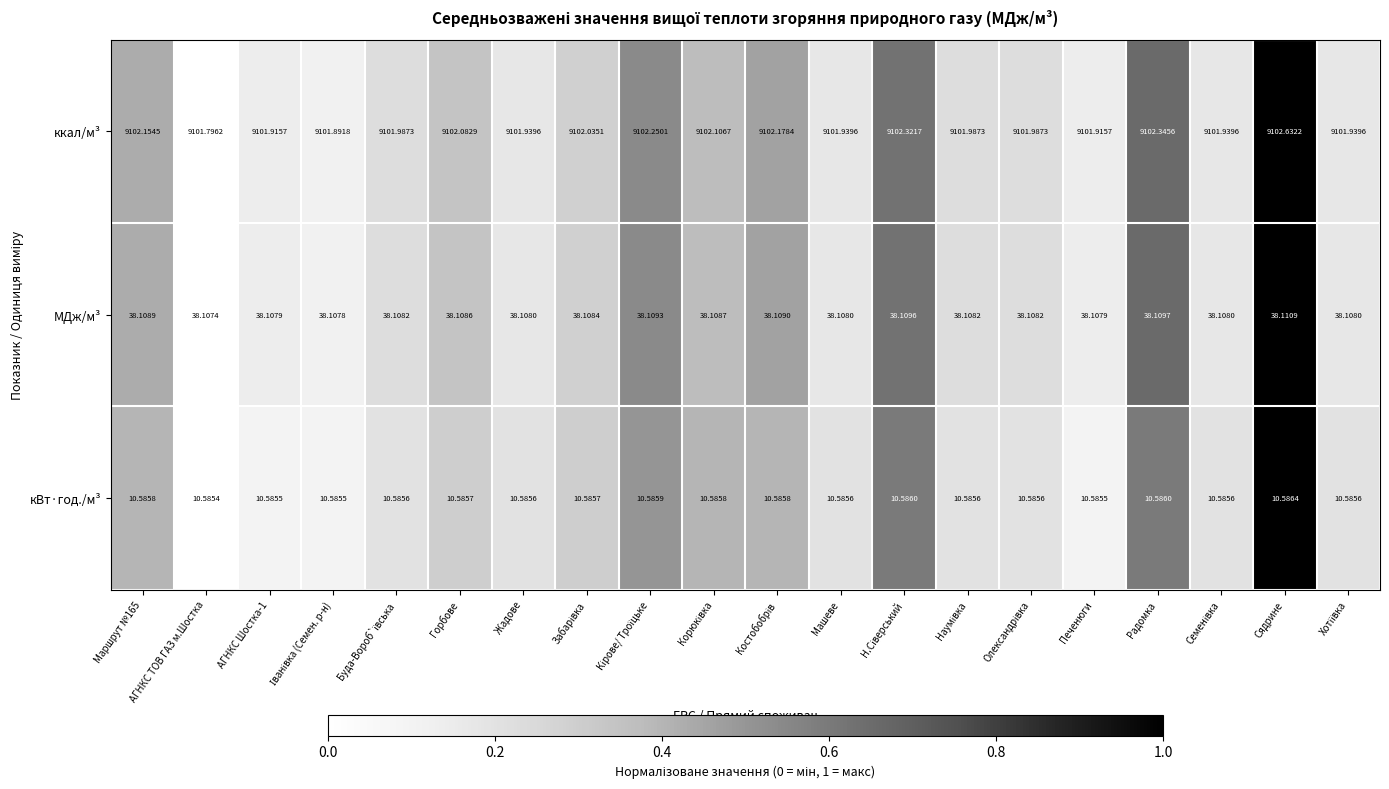

Which series changed the most between Маршрут №165 and Горбове?

ккал/м³